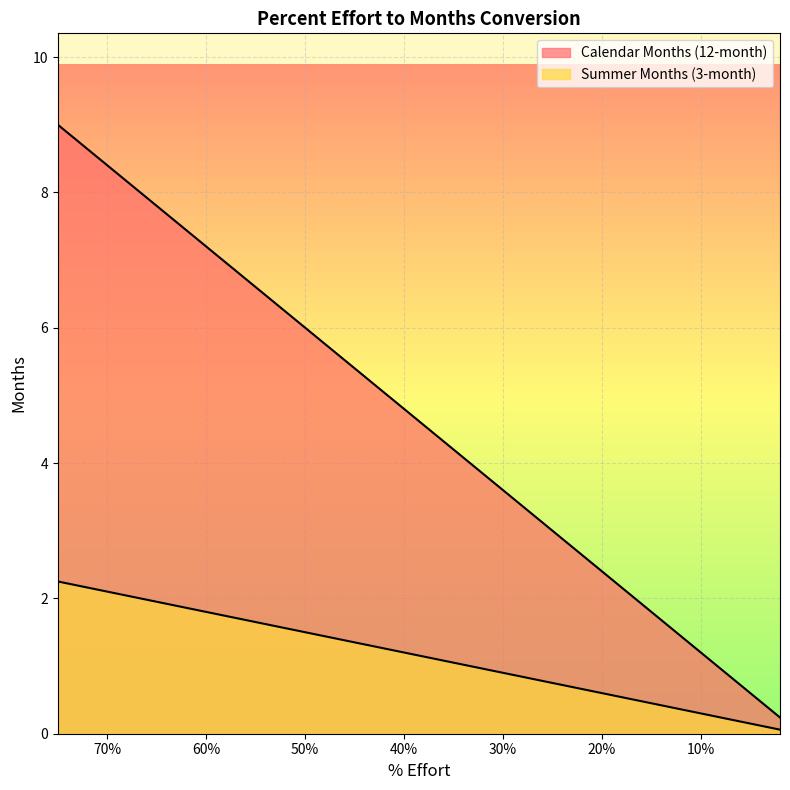

What is the average value of the Calendar Months (12-month) series?

4.1